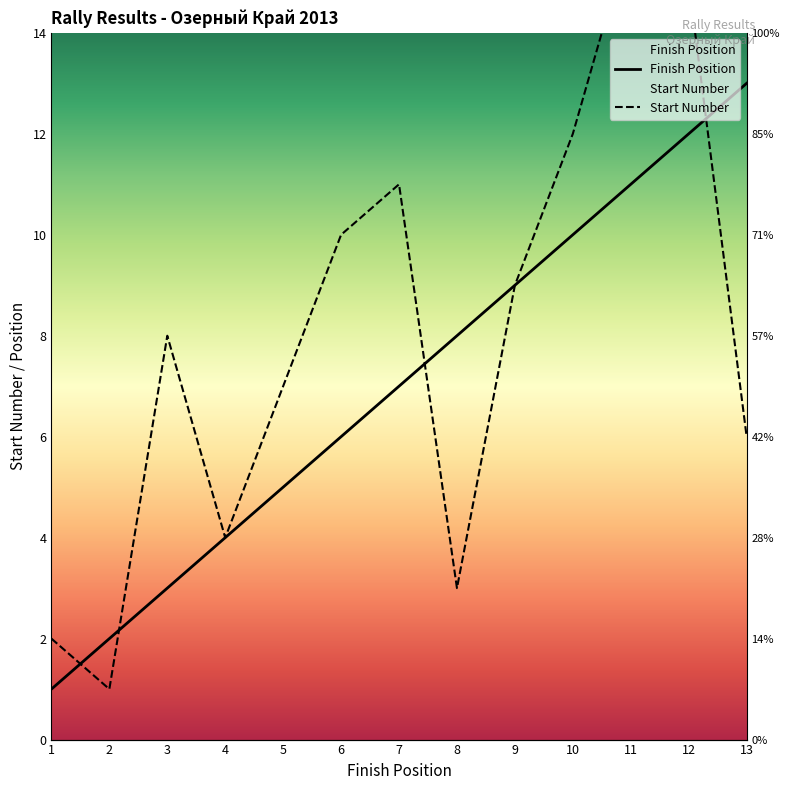

Is this an area chart (filled region under the line)?

No